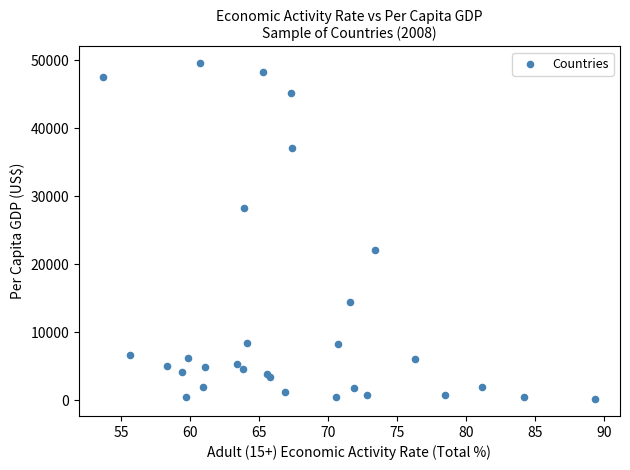

What Y value in the scatter plot is closest to 24867?

22102.2